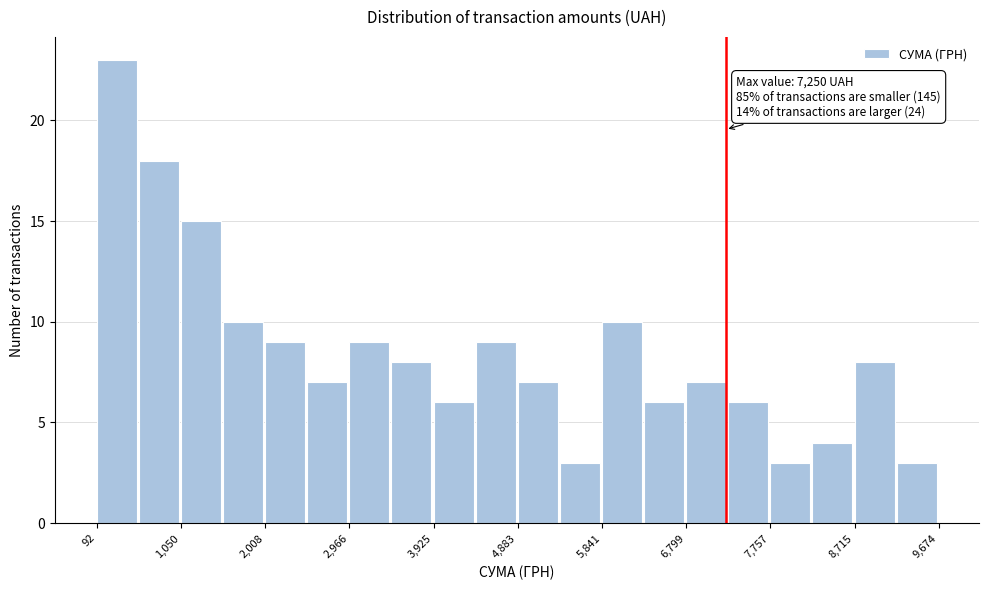

Over which range of the x-axis is the bar tallest?

100 to 600